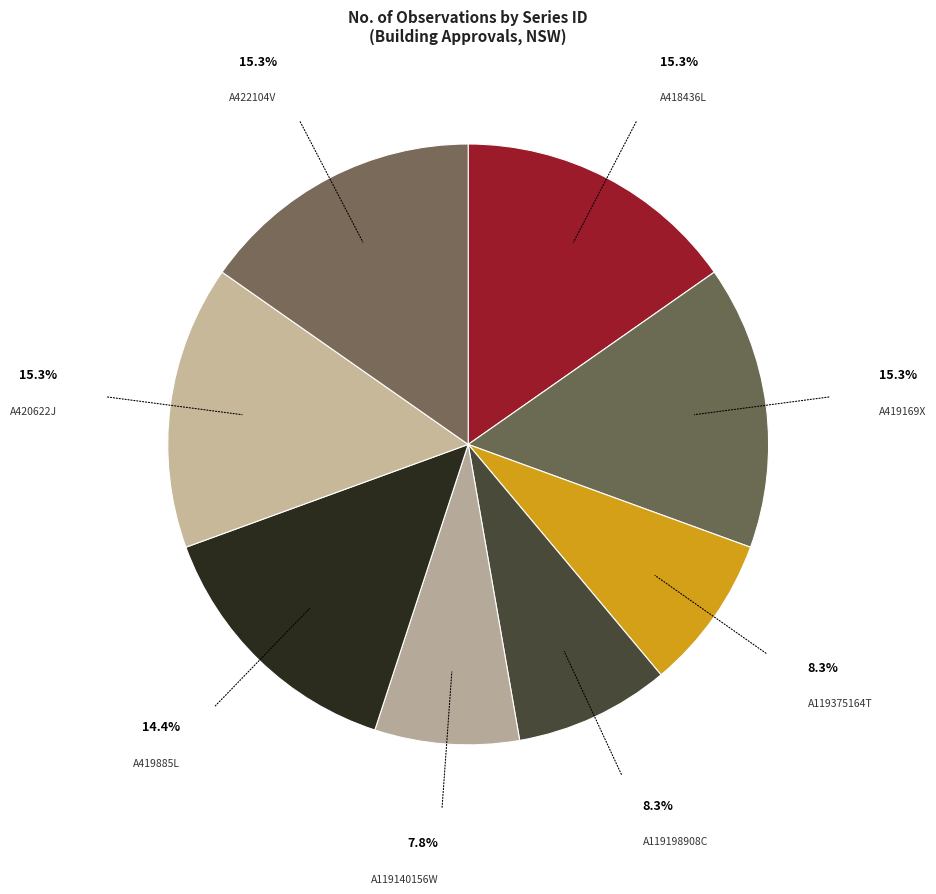

Count the number of slices in the pie.

8